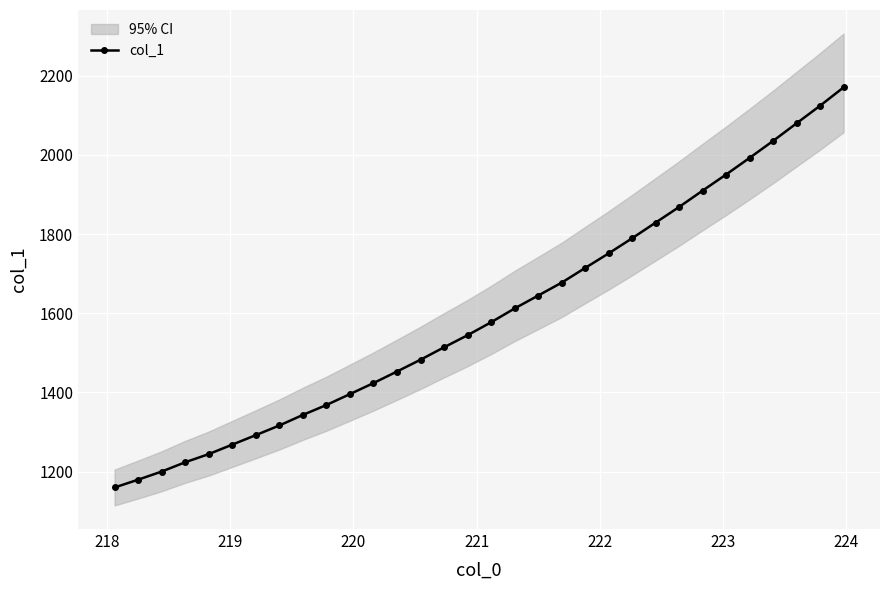

How many data points does each series have?

32